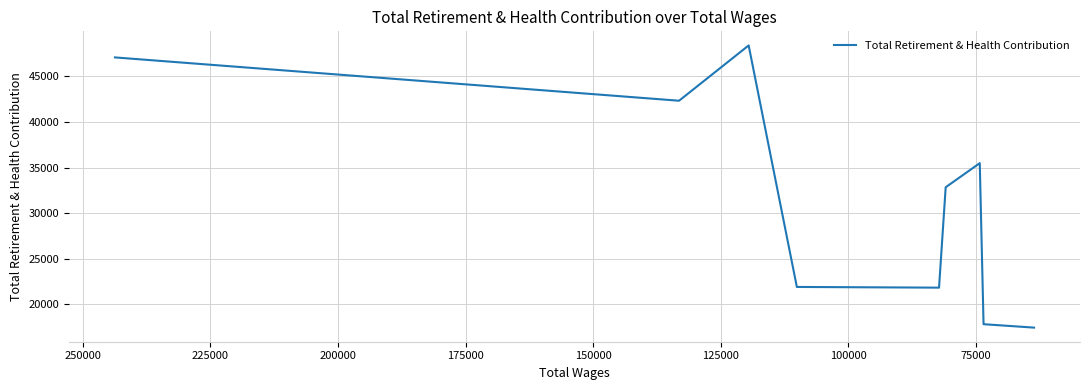

How many lines are shown in the chart?

1